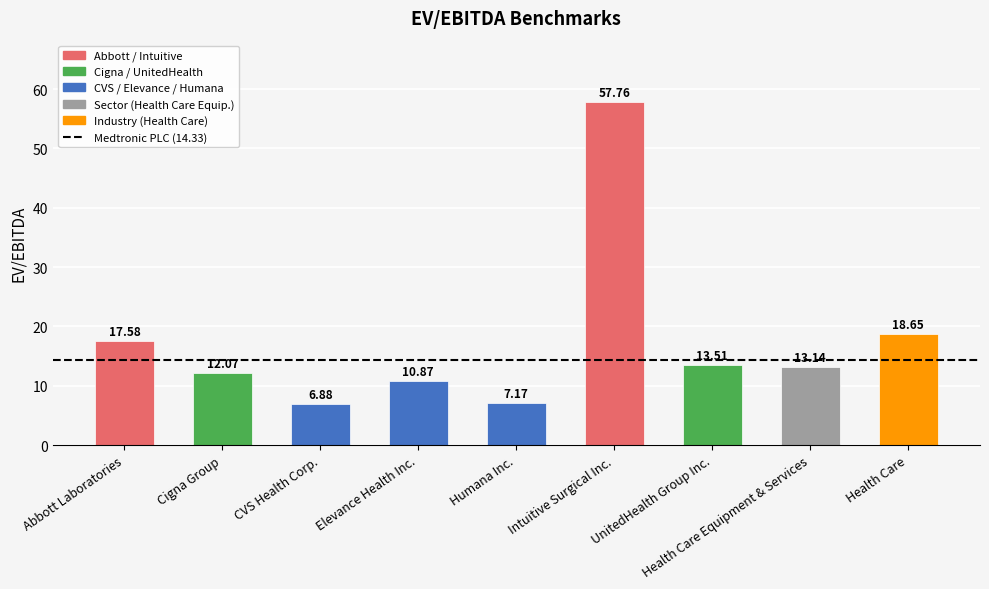

What is the difference between the maximum and second lowest values?

50.6